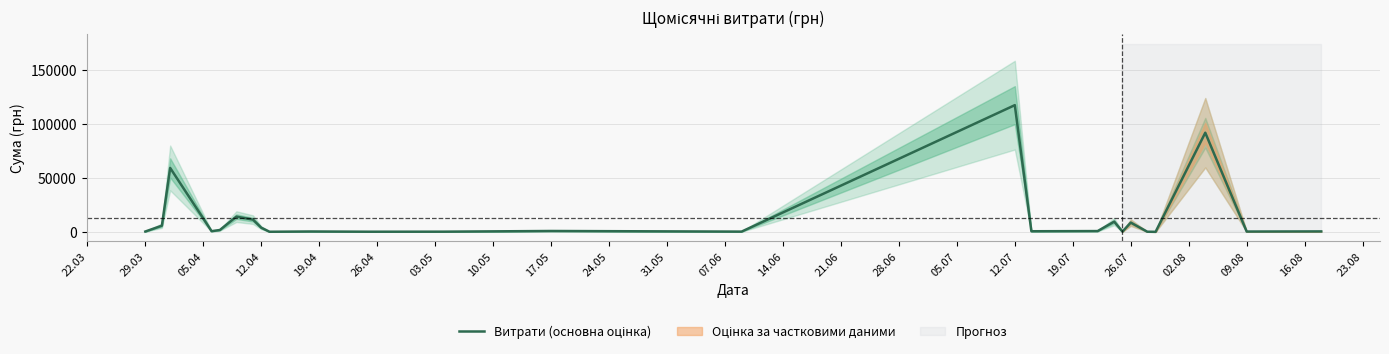

What is the maximum value shown in the chart?

117568.8